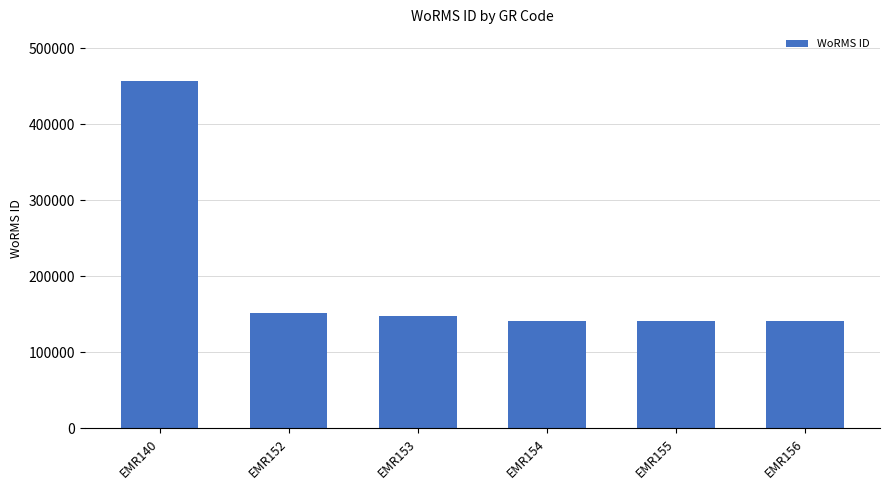

Read the value at EMR152, to the nearest 10.

151370